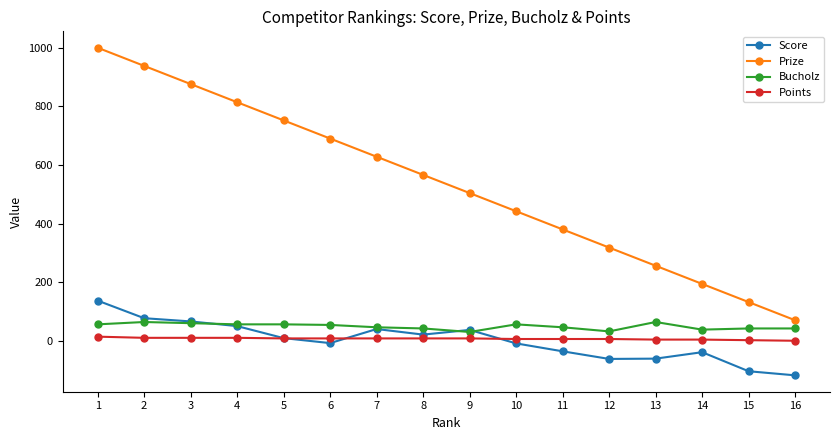

True or false: Points has a value of 2 at 15.

True